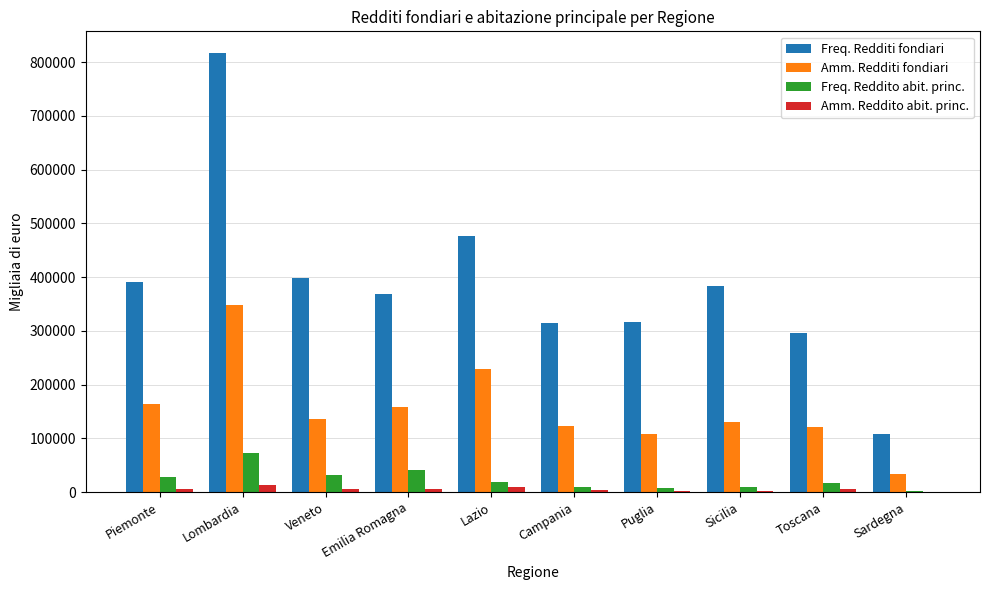

What is the difference between the Freq. Reddito abit. princ. values at Lombardia and Sicilia?

63803